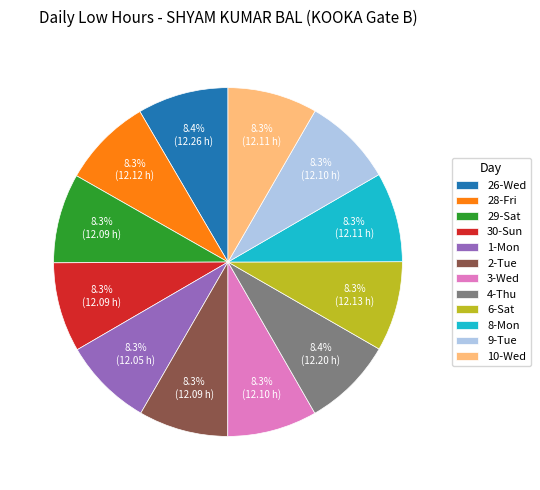

To the nearest percent, what is the combined percentage of 29-Sat and 10-Wed?

17%